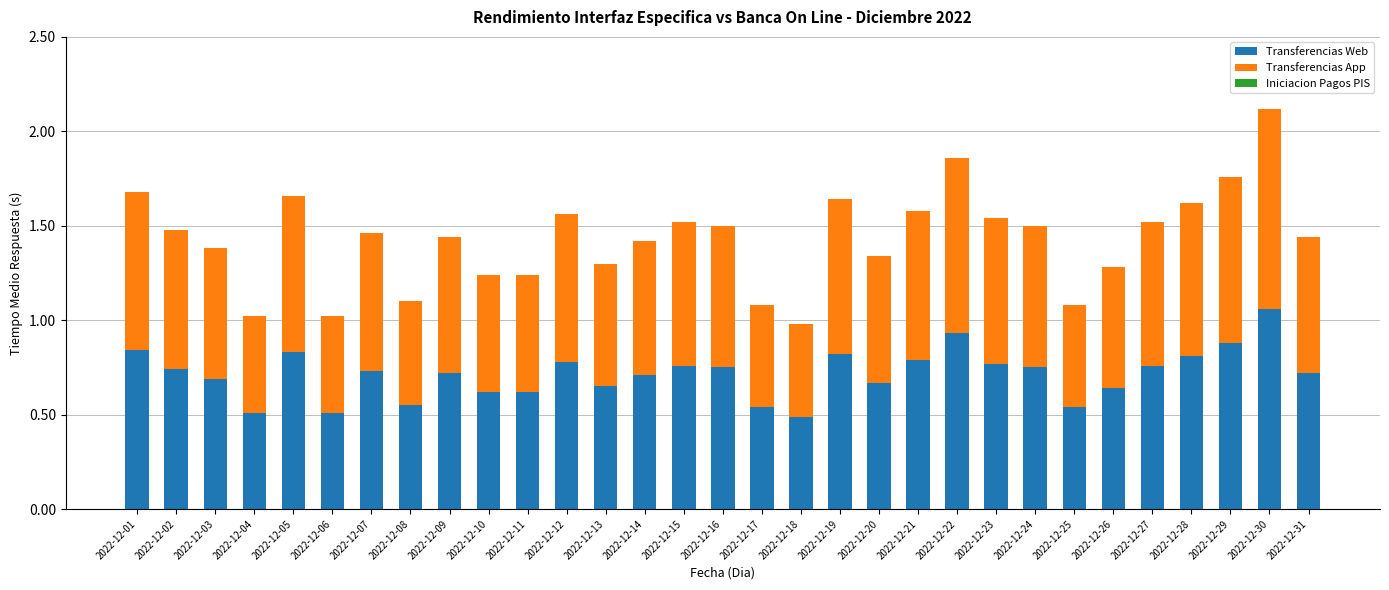

The Transferencias Web series shows 0.6 at 2022-12-11. True or false?

True